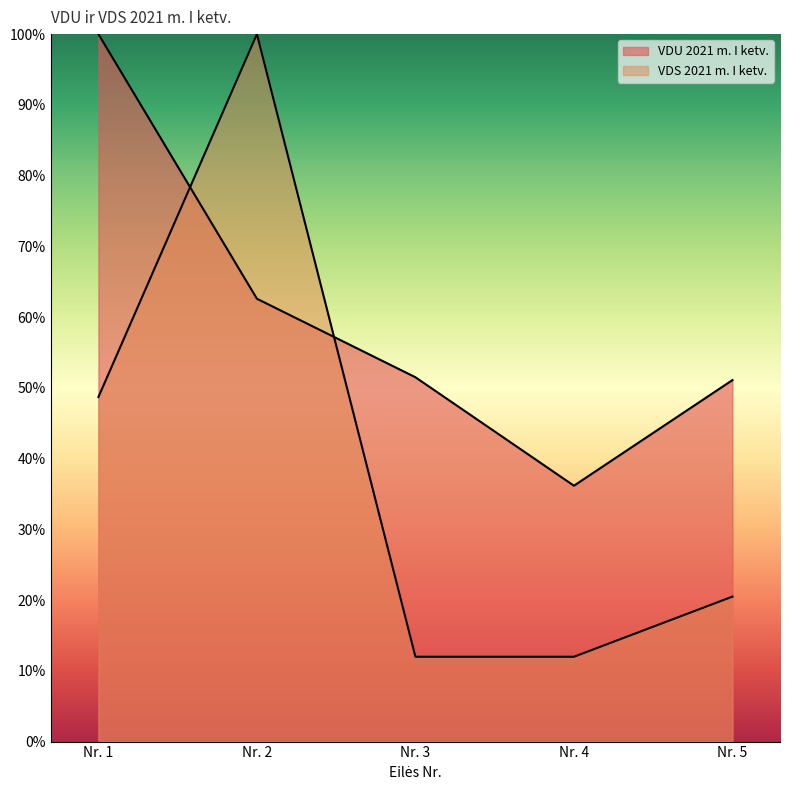

How many lines are shown in the chart?

2